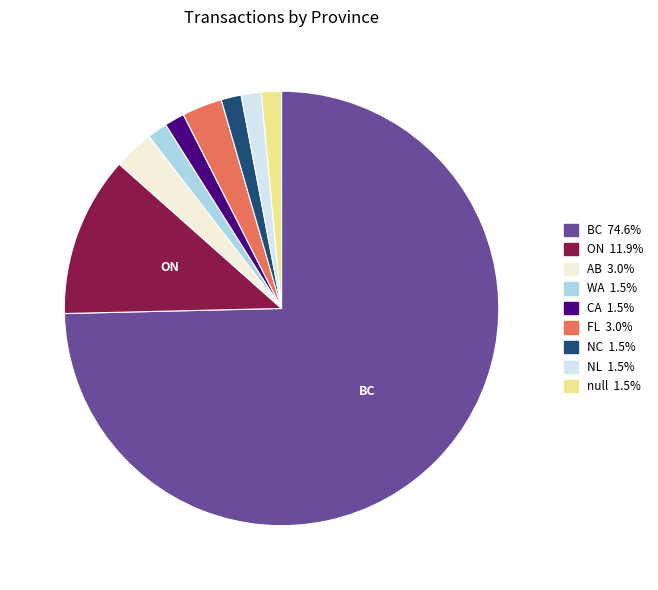

Is there a majority slice in this chart?

Yes